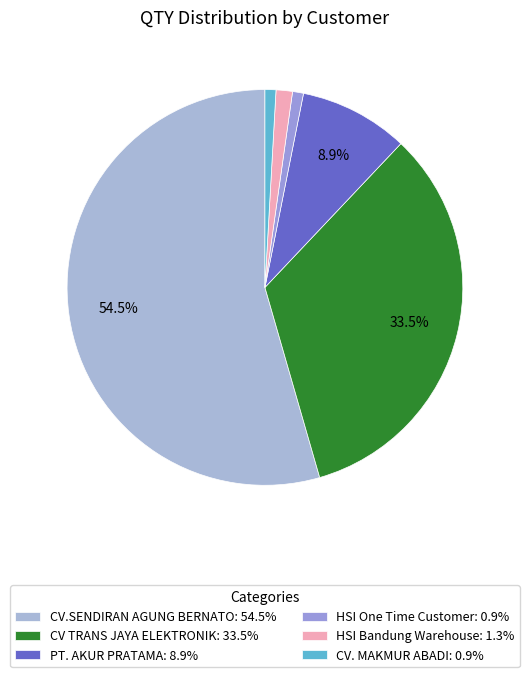

Does CV.SENDIRAN AGUNG BERNATO represent more than half of the total?

Yes